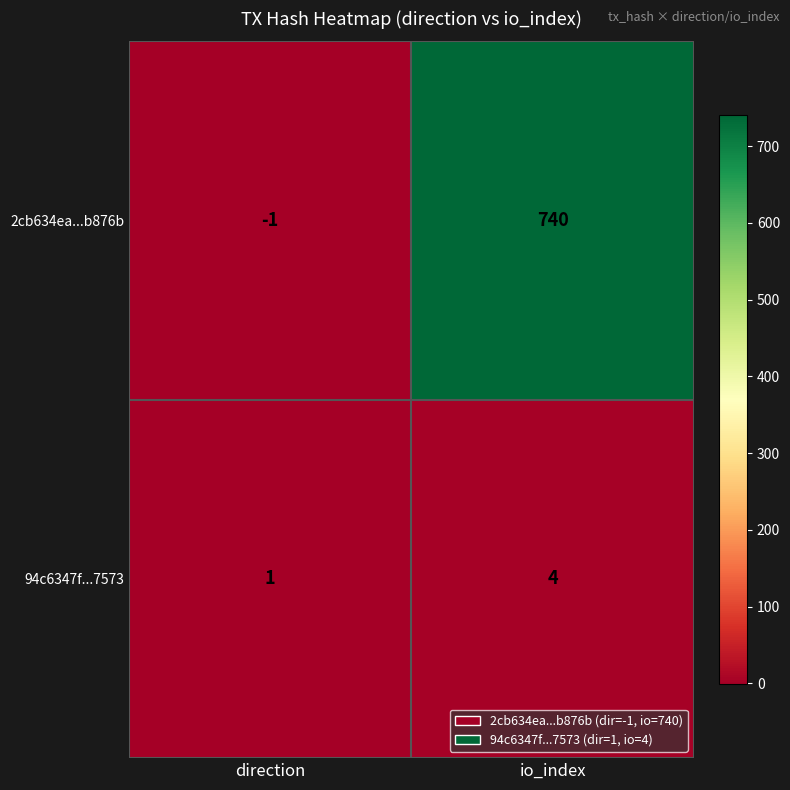

Which category has the lowest value in the 94c6347f...7573 series?

direction